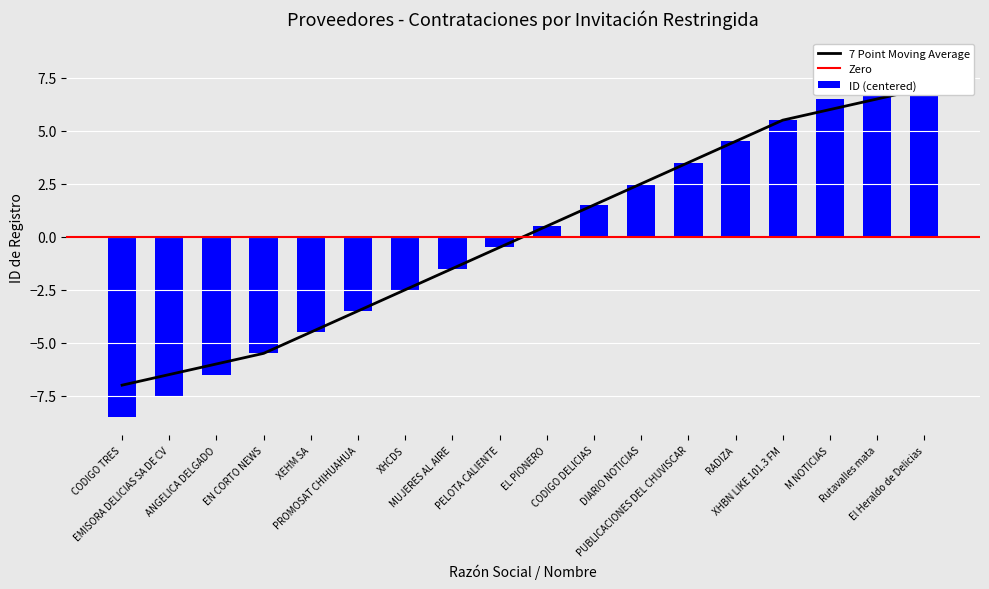

Reading left to right, extract all data points from this chart.

CODIGO TRES=-8.5	EMISORA DELICIAS SA DE CV=-7.5	ANGELICA DELGADO=-6.5	EN CORTO NEWS=-5.5	XEHM SA=-4.5	PROMOSAT CHIHUAHUA=-3.5	XHCDS=-2.5	MUJERES AL AIRE=-1.5	PELOTA CALIENTE=-0.5	EL PIONERO=0.5	CODIGO DELICIAS=1.5	DIARIO NOTICIAS=2.5	PUBLICACIONES DEL CHUVISCAR=3.5	RADIZA=4.5	XHBN LIKE 101.3 FM=5.5	M NOTICIAS=6.5	Rutavalles mata=7.5	El Heraldo de Delicias=8.5